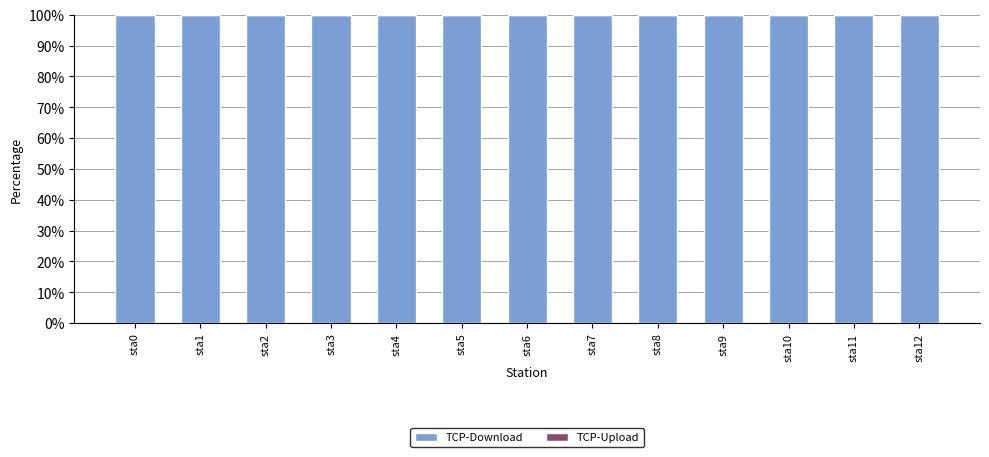

At how many categories does at least one series exceed 26?

13